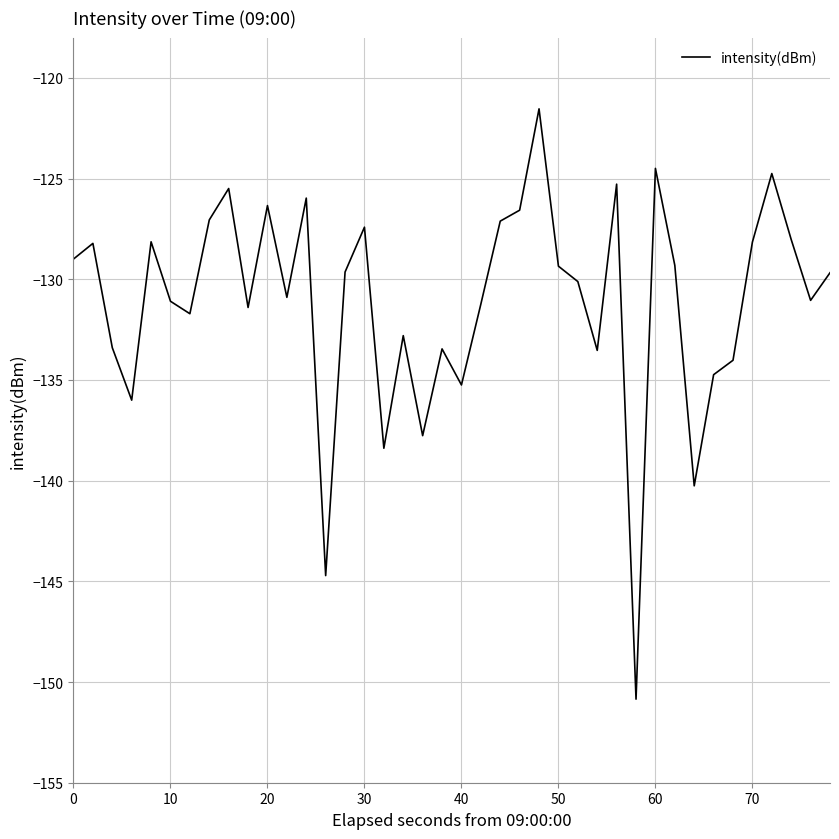

What is the difference between the maximum and minimum values?

29.3